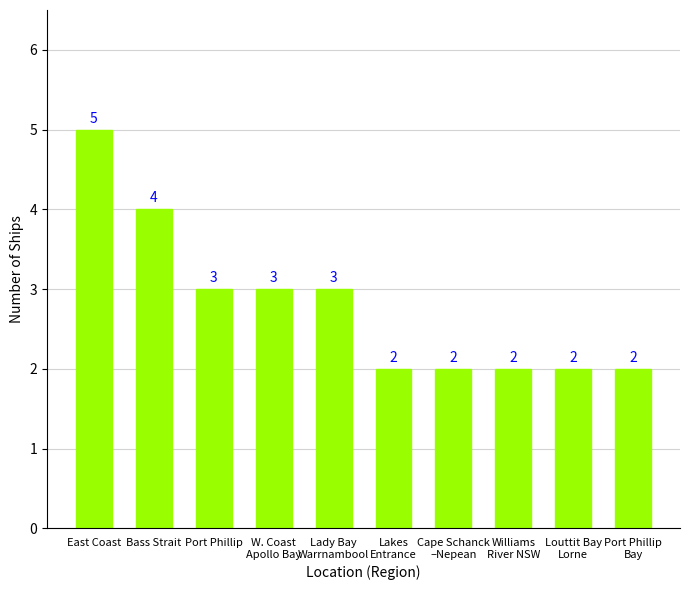

How many values are between 2 and 3?

8